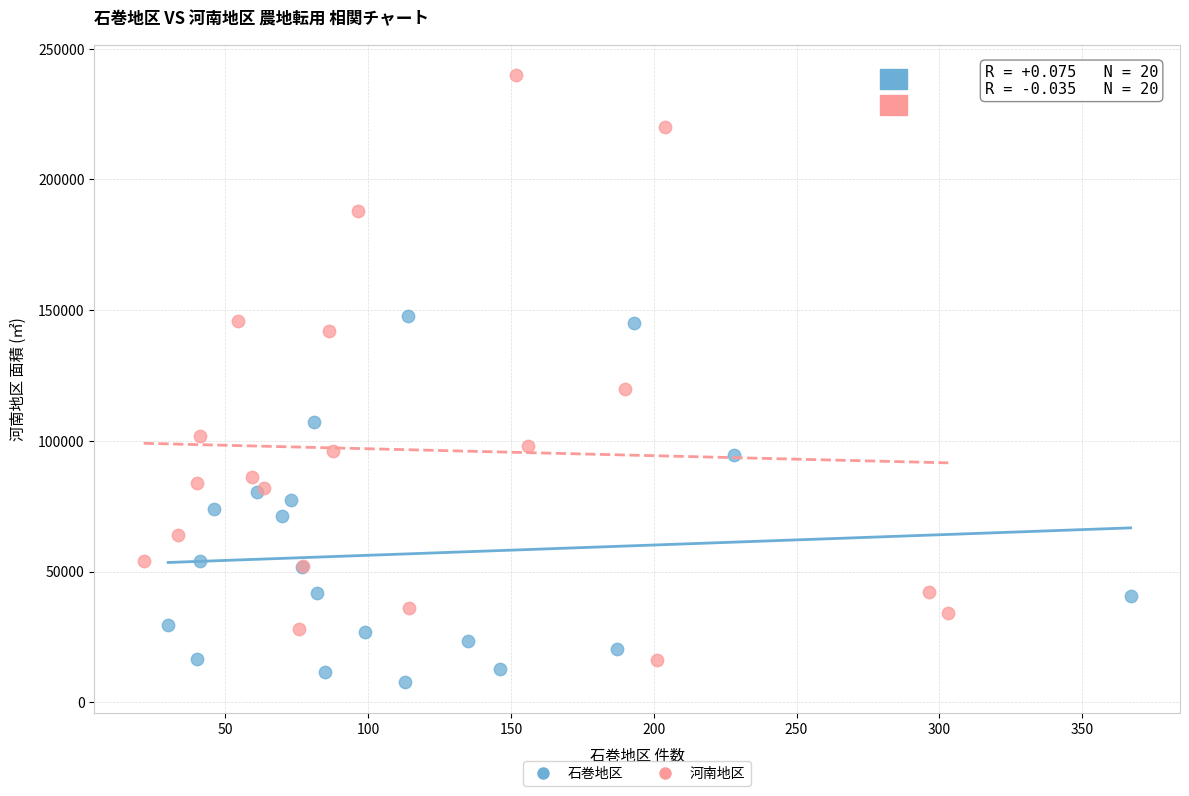

Which series has the widest spread of Y values?

河南地区